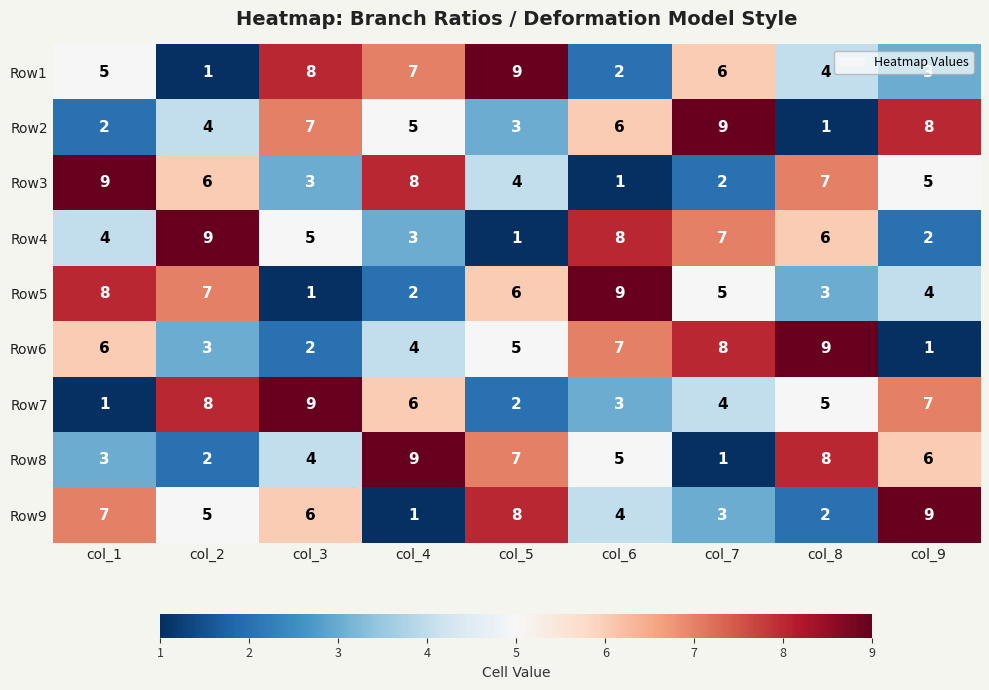

Is it true that Row2 equals 6 at col_6?

True